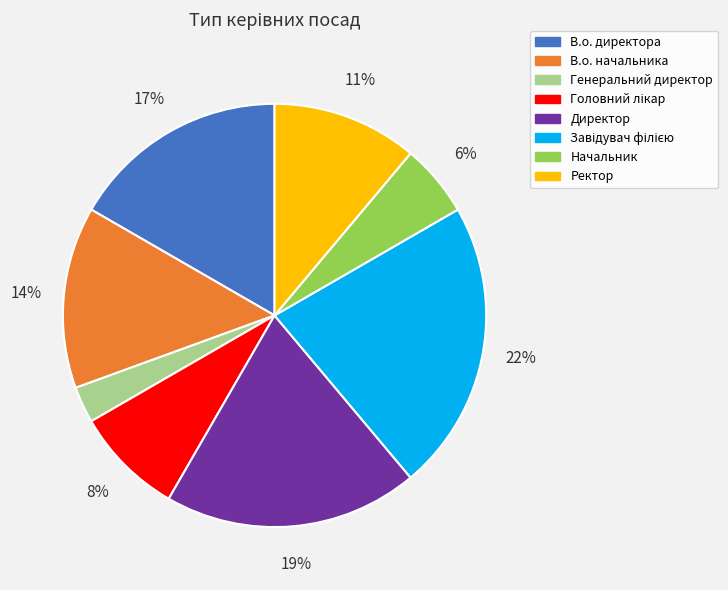

Which has a higher value, Генеральний директор or Директор?

Директор